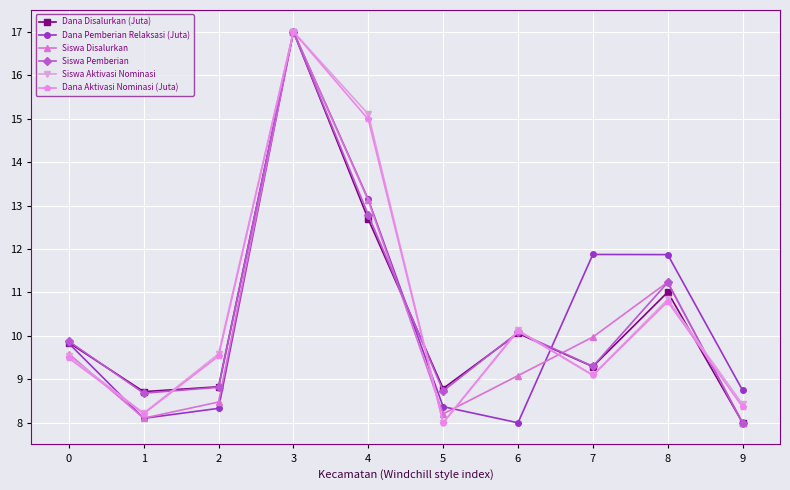

Which series ends up on top after the final intersection of Siswa Aktivasi Nominasi and Dana Pemberian Relaksasi (Juta)?

Dana Pemberian Relaksasi (Juta)